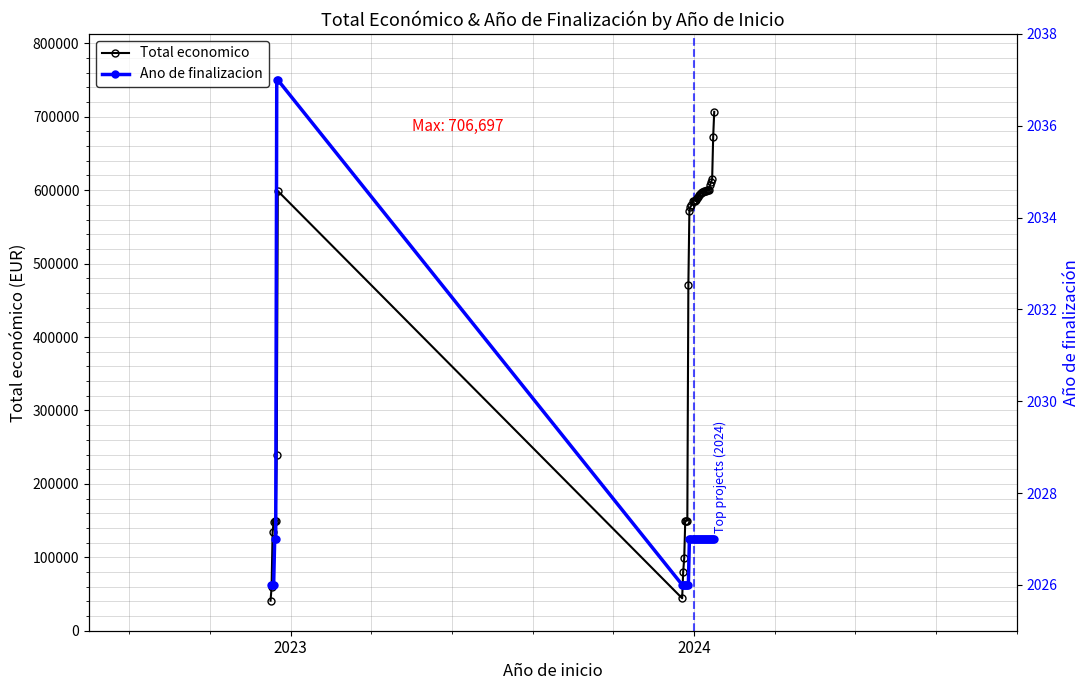

How many distinct data groups are displayed?

2